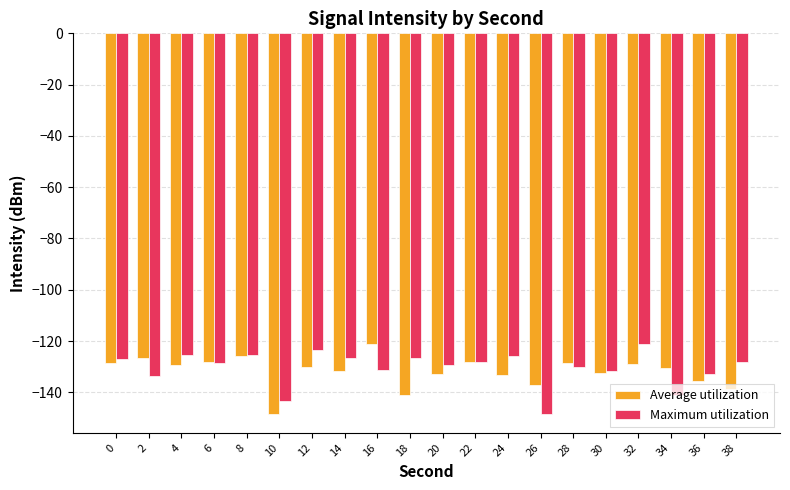

What is the sum of all Average utilization values?

-2637.4